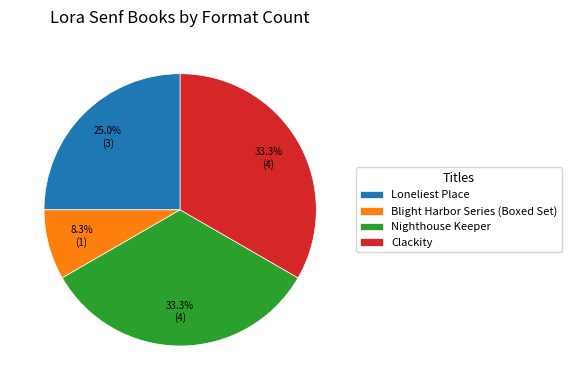

To the nearest percent, what percentage of the pie is Blight Harbor Series (Boxed Set)?

8%